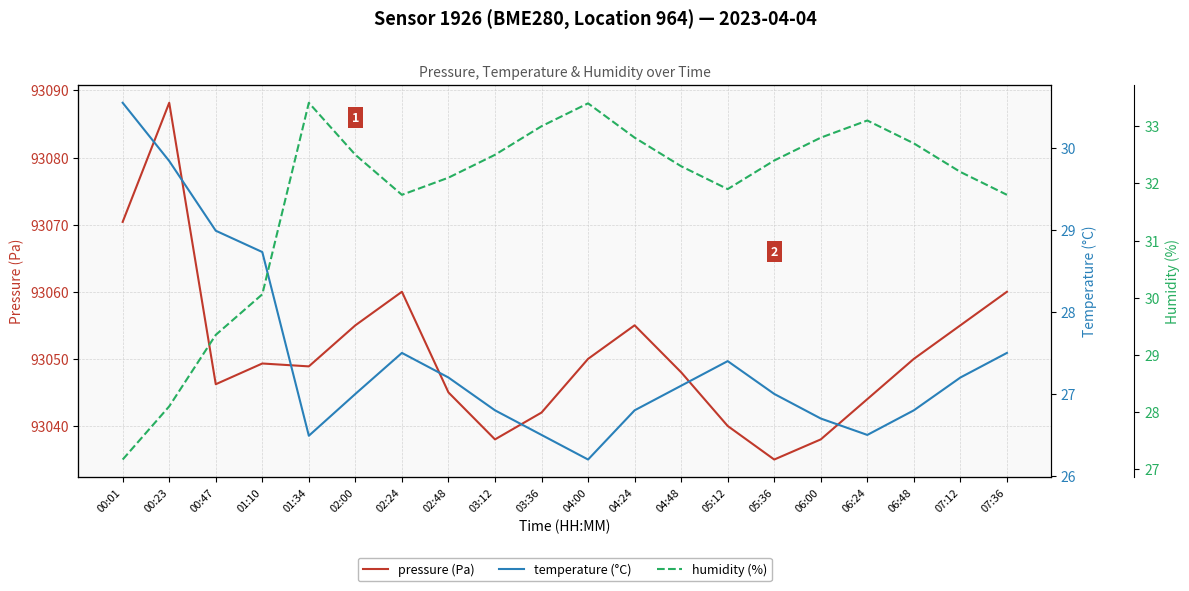

Which has a higher value, 00:47 or 02:00?

02:00